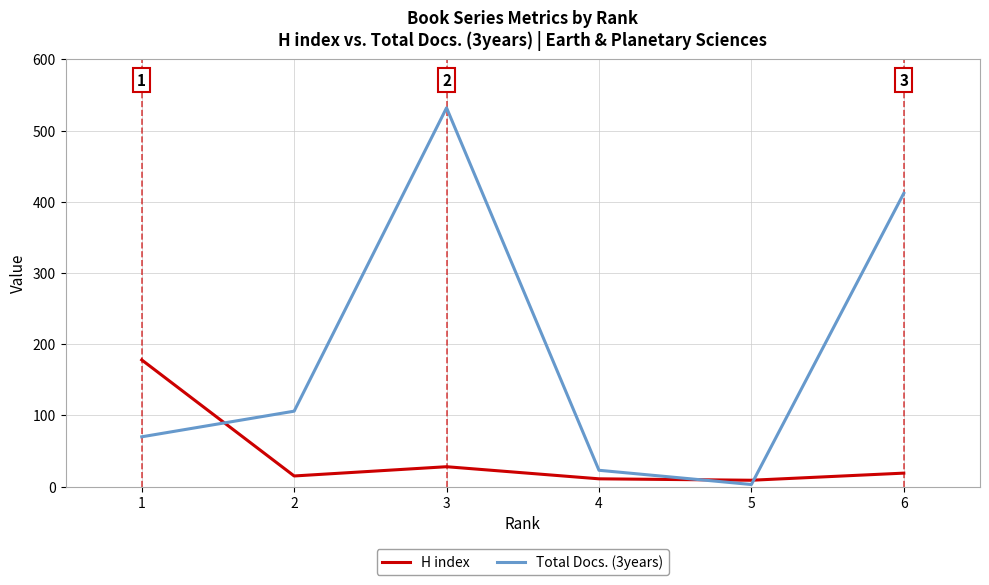

Which series has the largest range (max minus min)?

Total Docs. (3years)